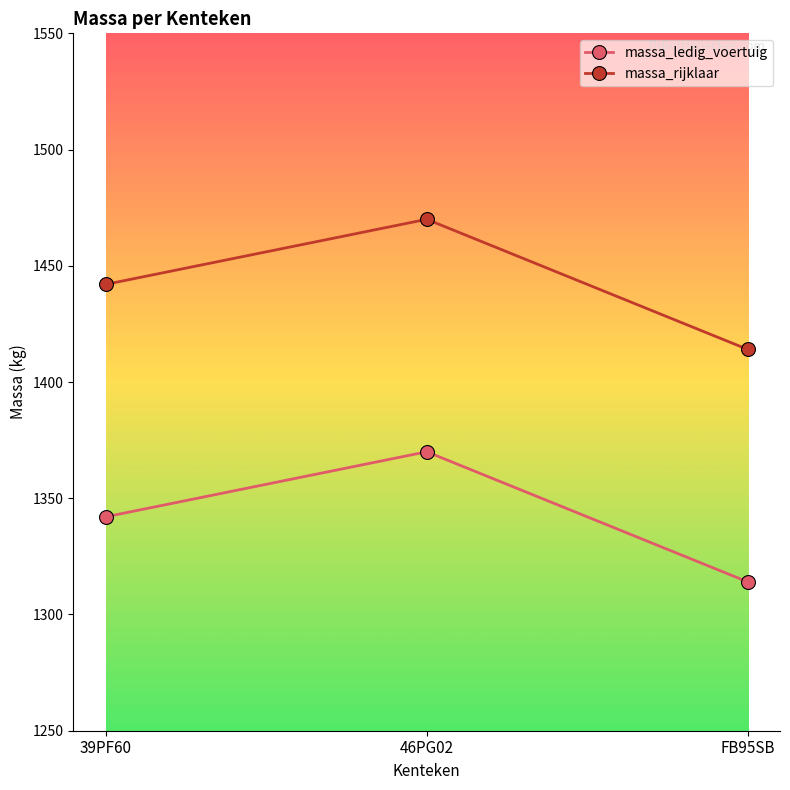

What is the difference between the highest and lowest values at FB95SB?

100